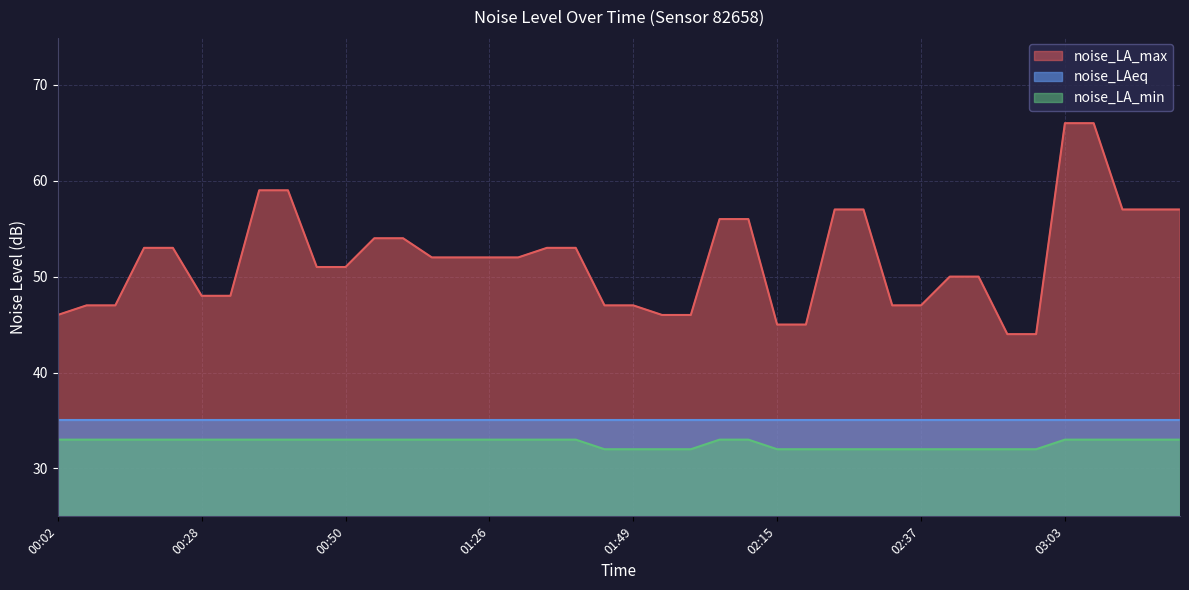

Count the noise_LA_min values in the range 32 to 33.

40